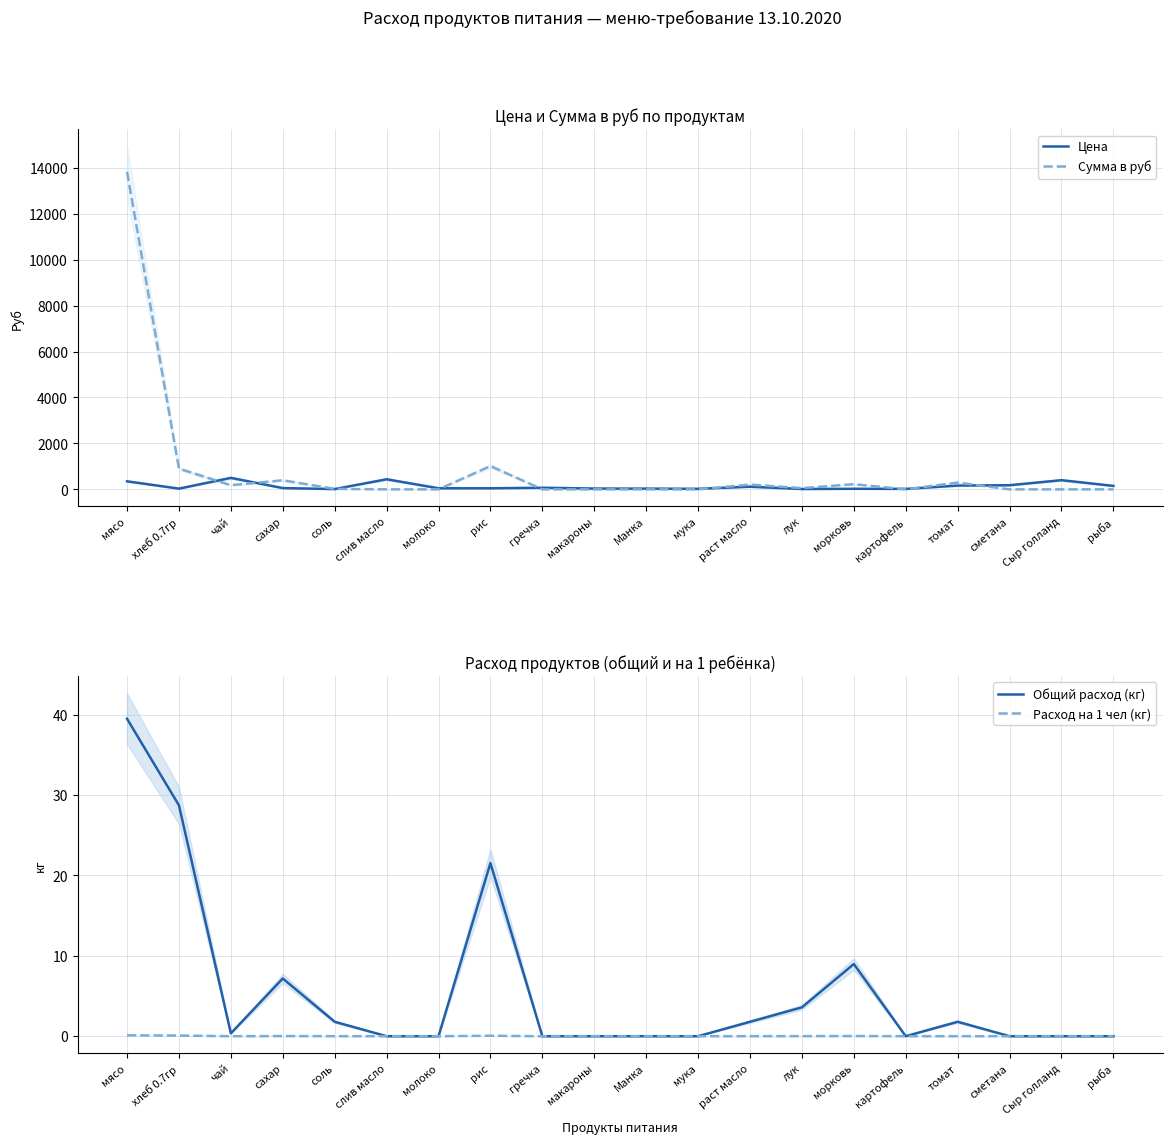

At мясо, list the series in order from largest to smallest.

Сумма в руб, Цена, Общий расход (кг), Расход на 1 чел (кг)